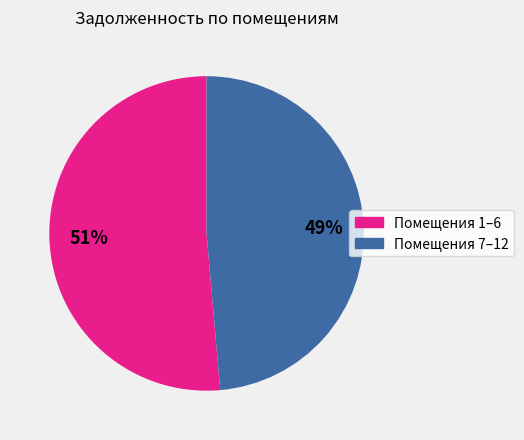

Does any single category account for the majority?

Yes